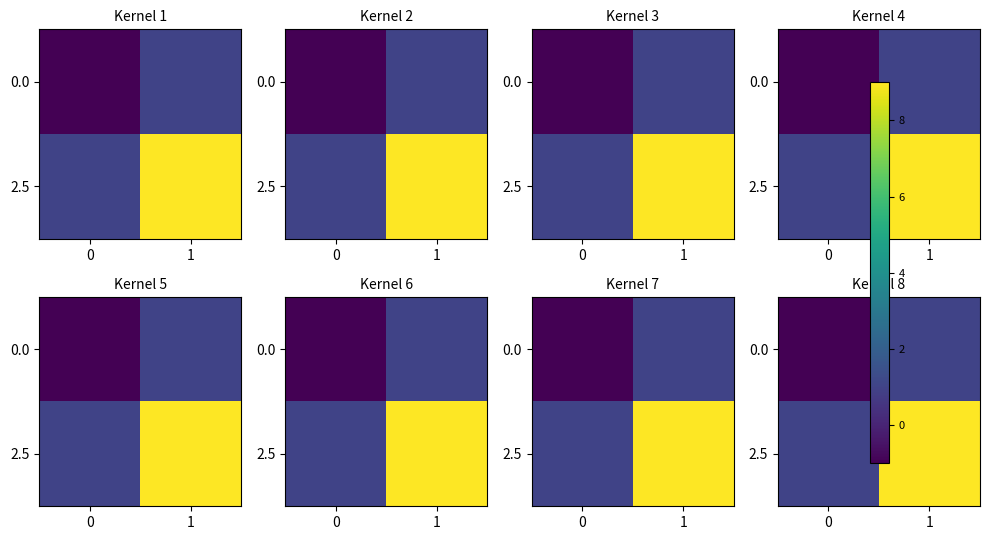

List the series in order of their peak value, lowest first.

0.0, 2.5